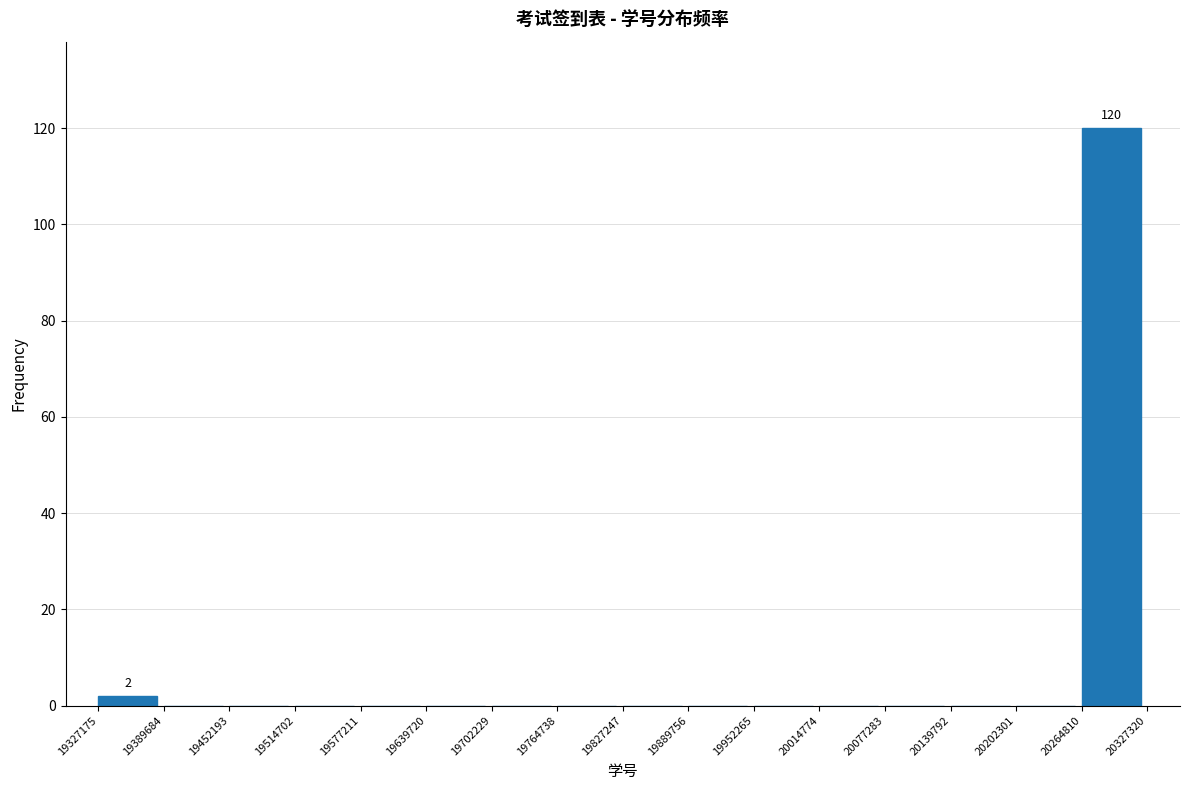

Which range on the x-axis has the tallest bar?

20264810 to 20327320